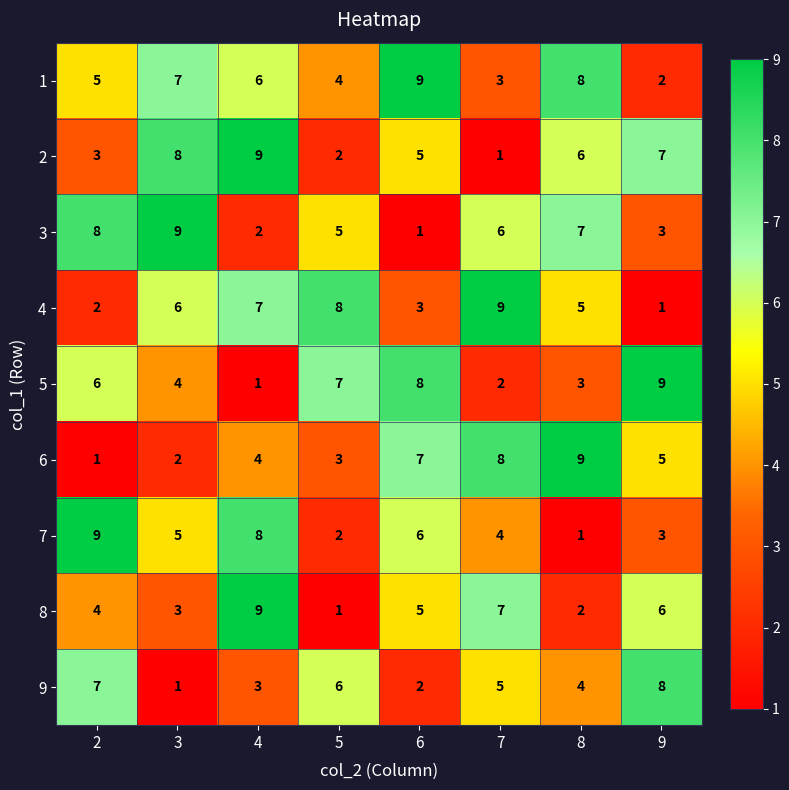

Is it true that 1 equals 10 at 8?

False